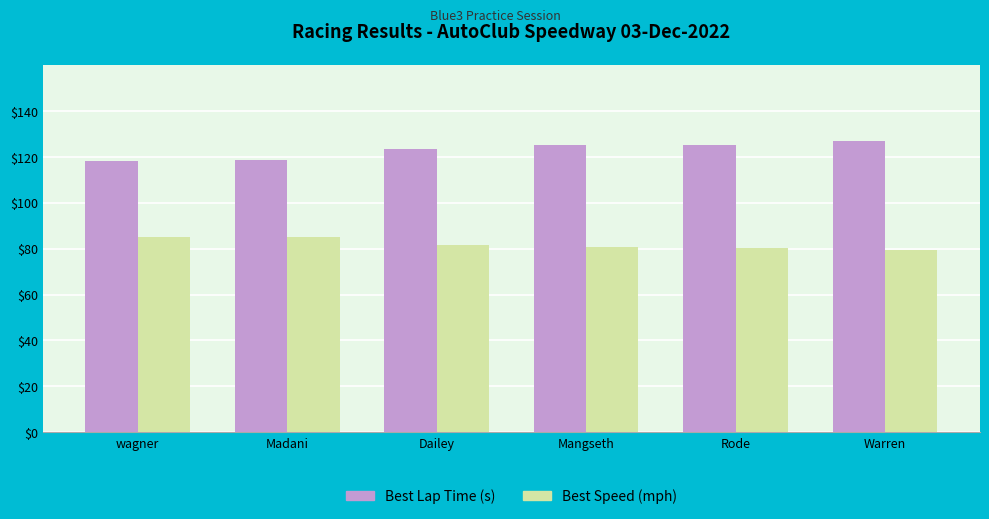

At how many categories does at least one series exceed 84?

6